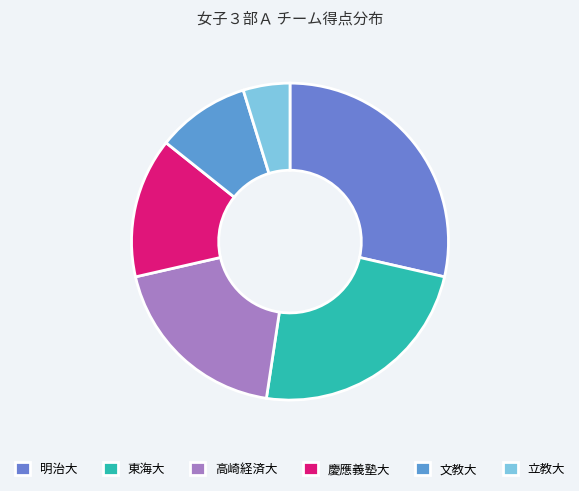

Rank the categories by value from lowest to highest.

立教大, 文教大, 慶應義塾大, 高崎経済大, 東海大, 明治大